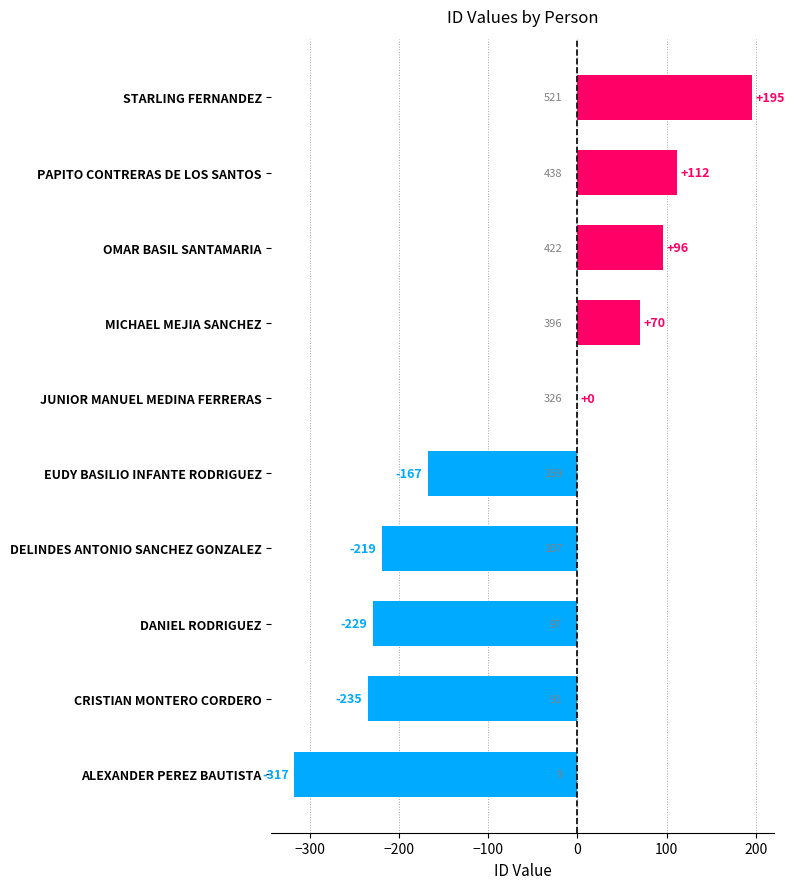

What is the maximum value shown in the chart?

195